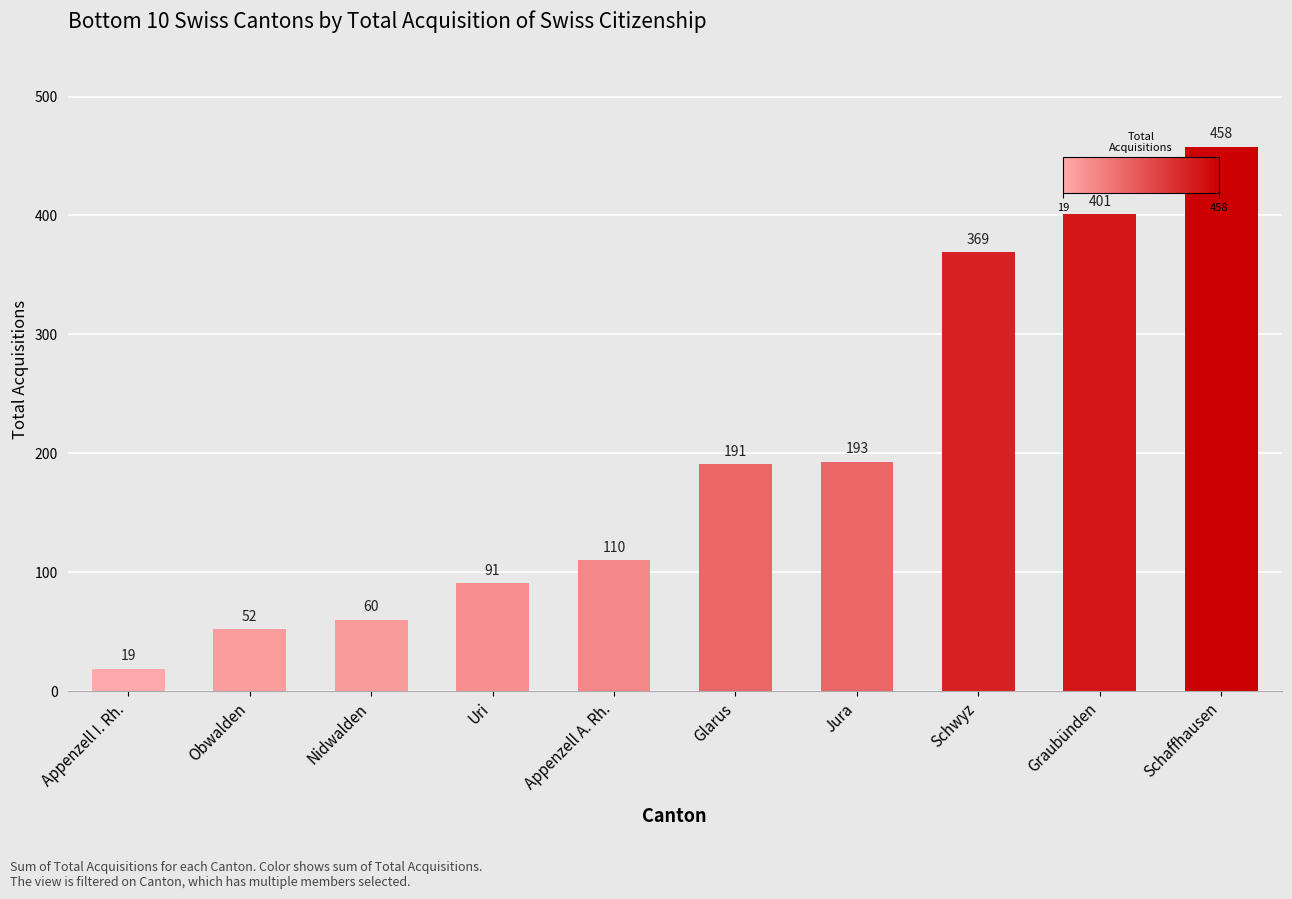

At which category does the chart reach its minimum across all series?

Appenzell I. Rh.